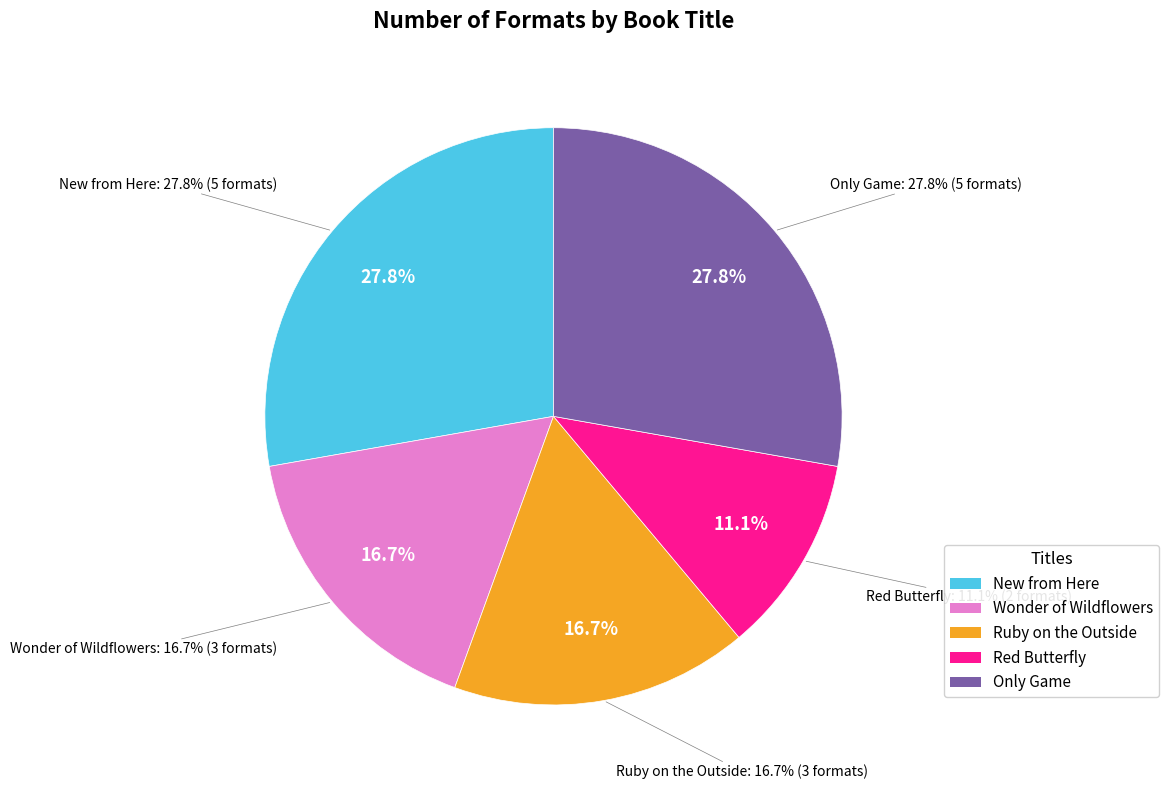

To the nearest percent, what is the difference between the largest and smallest slice percentages?

17%